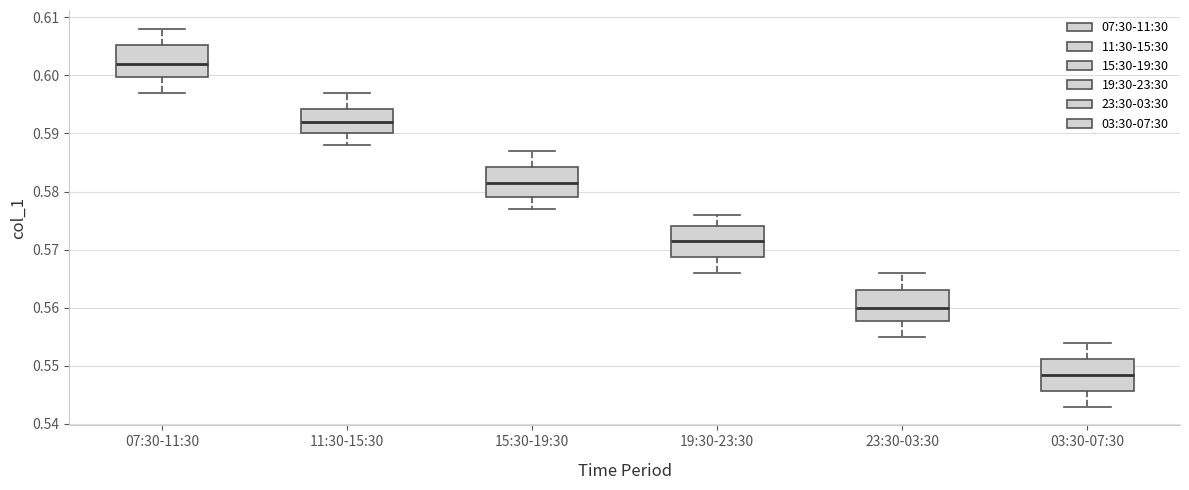

Where is the lower edge of the box for 11:30-15:30 on the y-axis? The values are not printed on the chart, so give them approximately, as read against the axis.

0.590